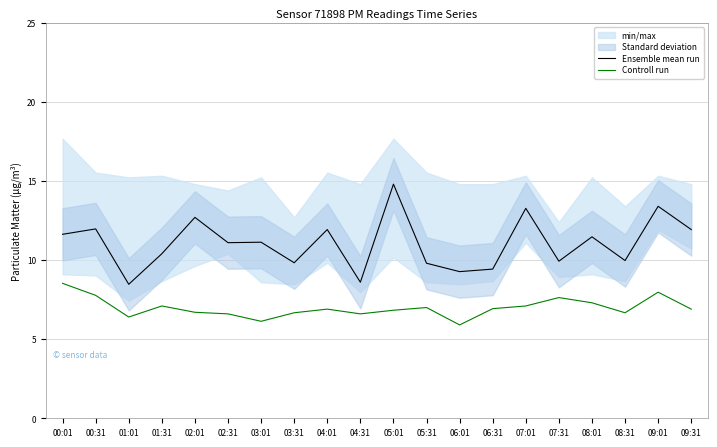

What position from the left is 06:01?

13